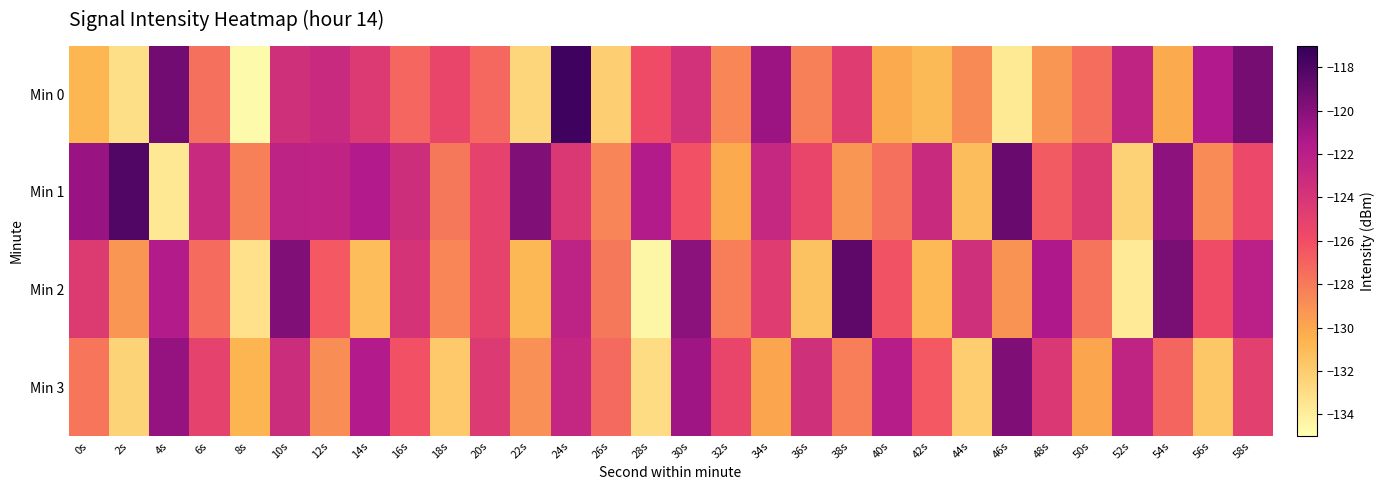

Rank the series by their maximum value, from highest to lowest.

Min 0, Min 1, Min 2, Min 3